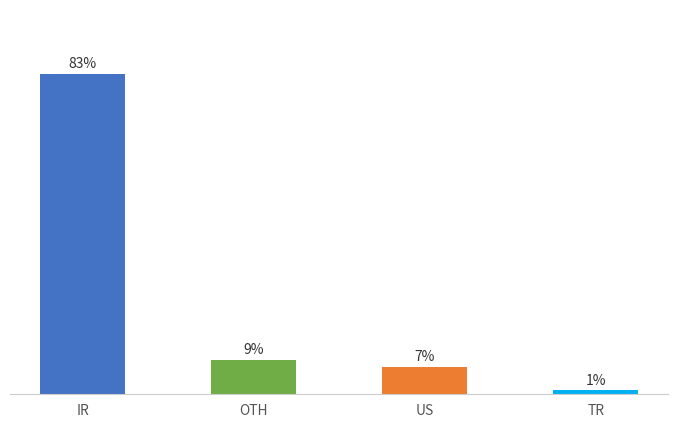

At which label does the data first exceed 9?

IR